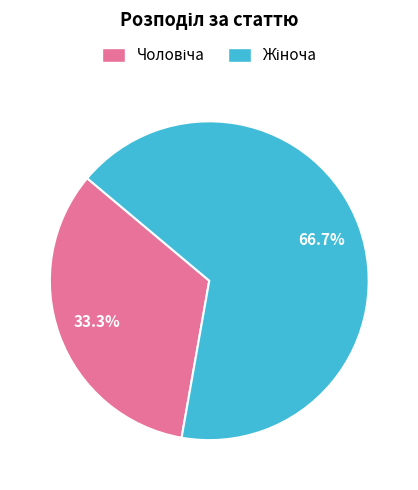

How many slices are in this pie chart?

2